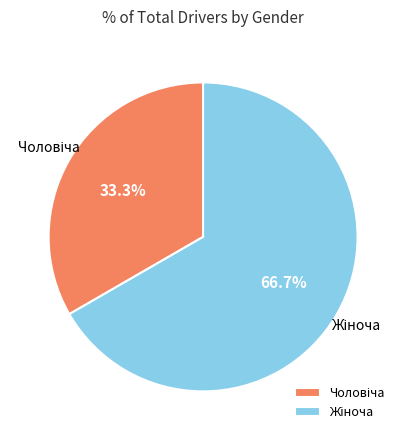

Does any single category account for the majority?

Yes